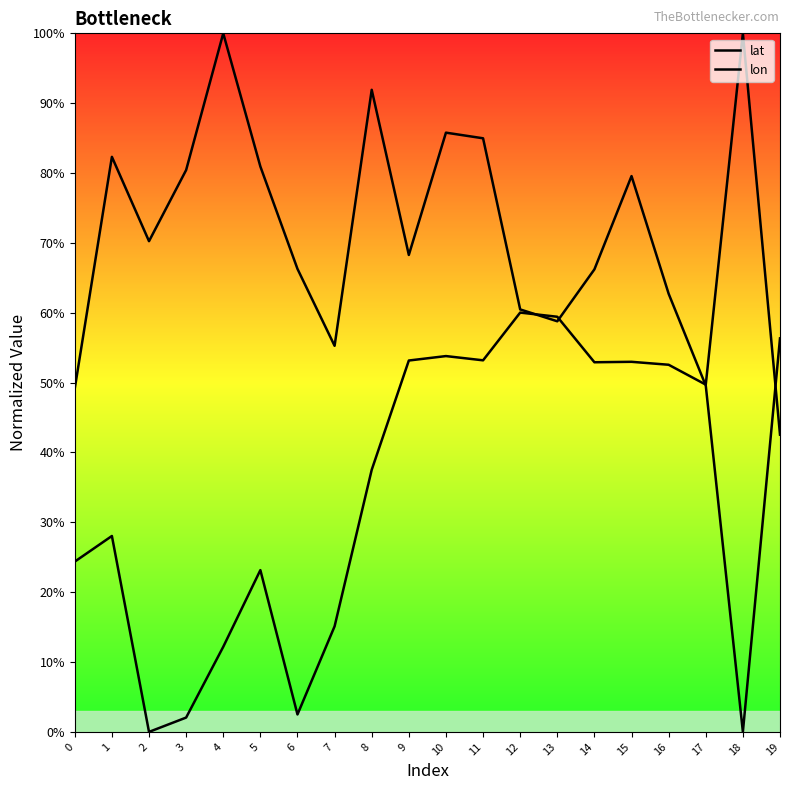

What is the total value across all series at 17?

99.3